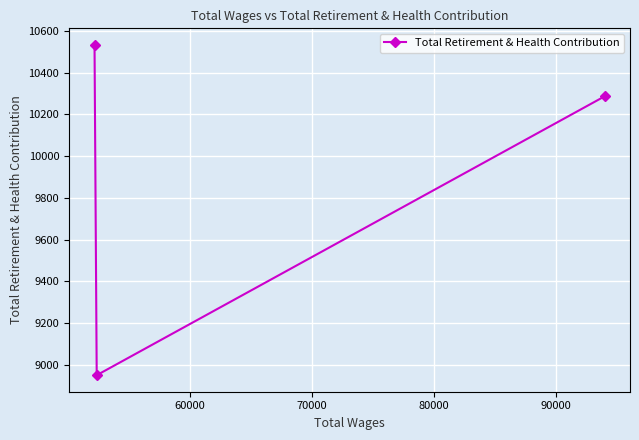

What is the average value?

9923